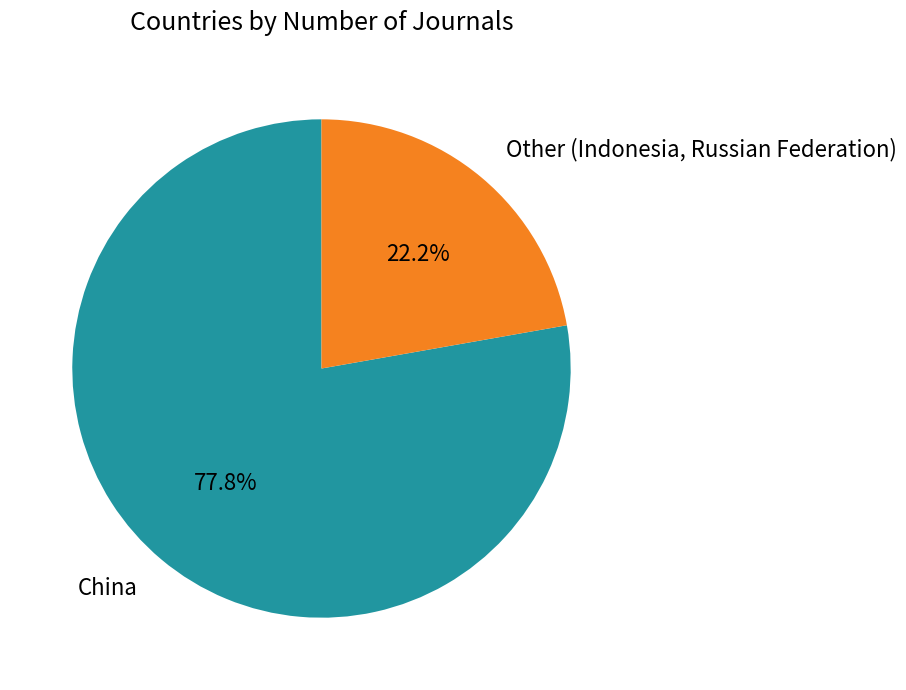

Does any single category account for the majority?

Yes